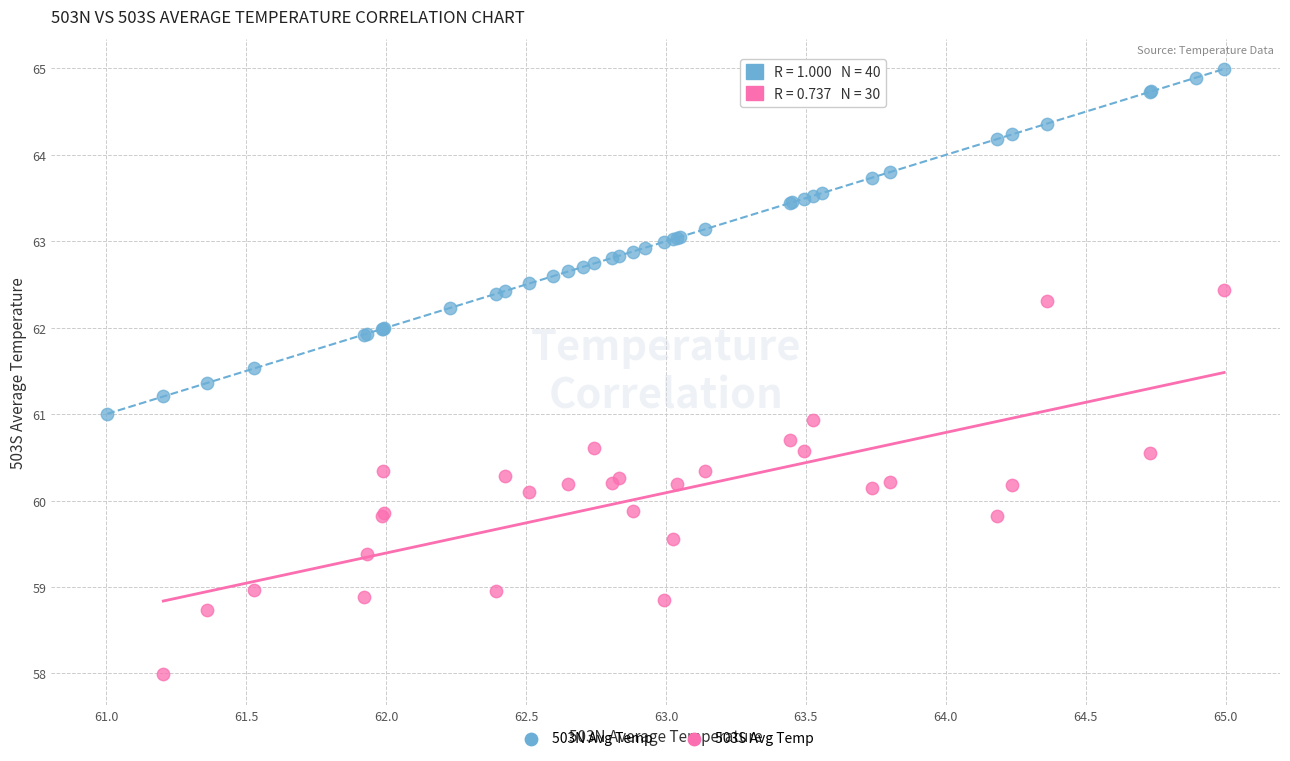

Which series reaches the minimum Y coordinate?

503S Avg Temp